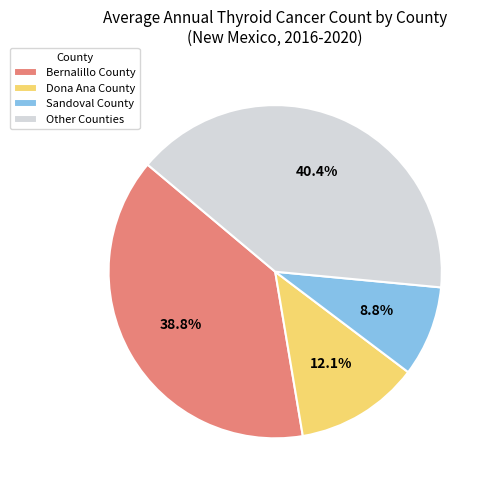

Rank the categories by value from lowest to highest.

Sandoval County, Dona Ana County, Bernalillo County, Other Counties